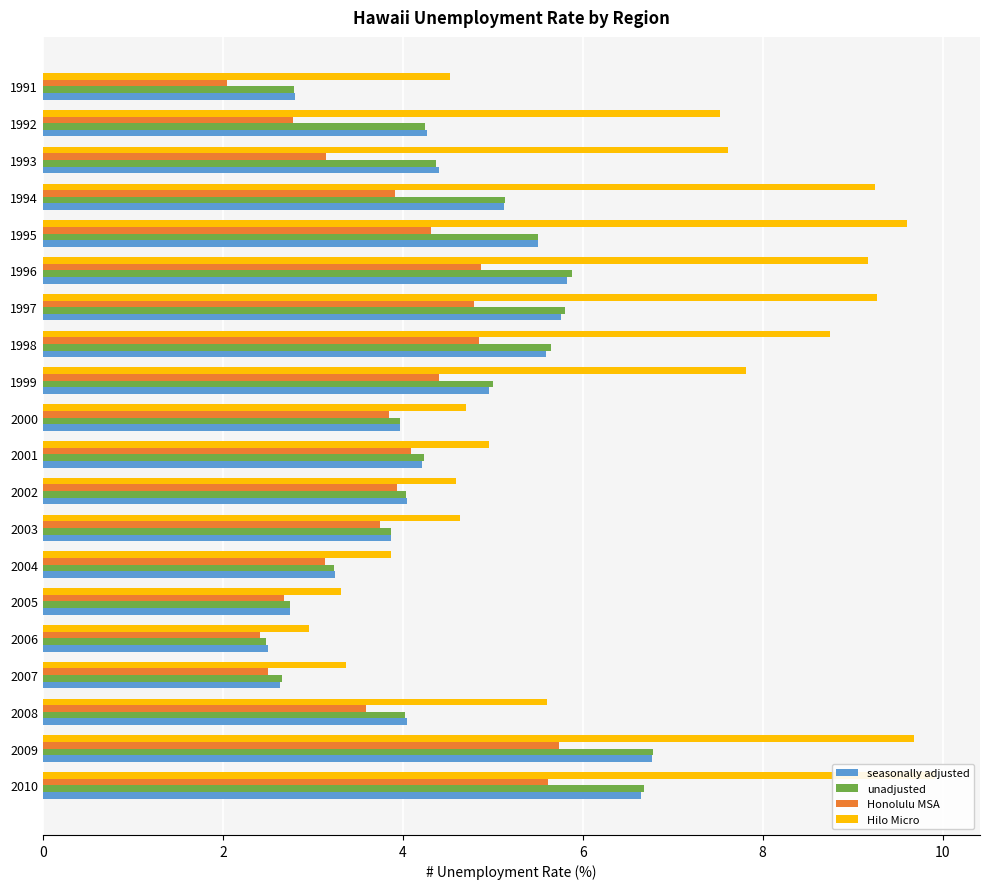

Which series has the widest spread of values?

Hilo Micro